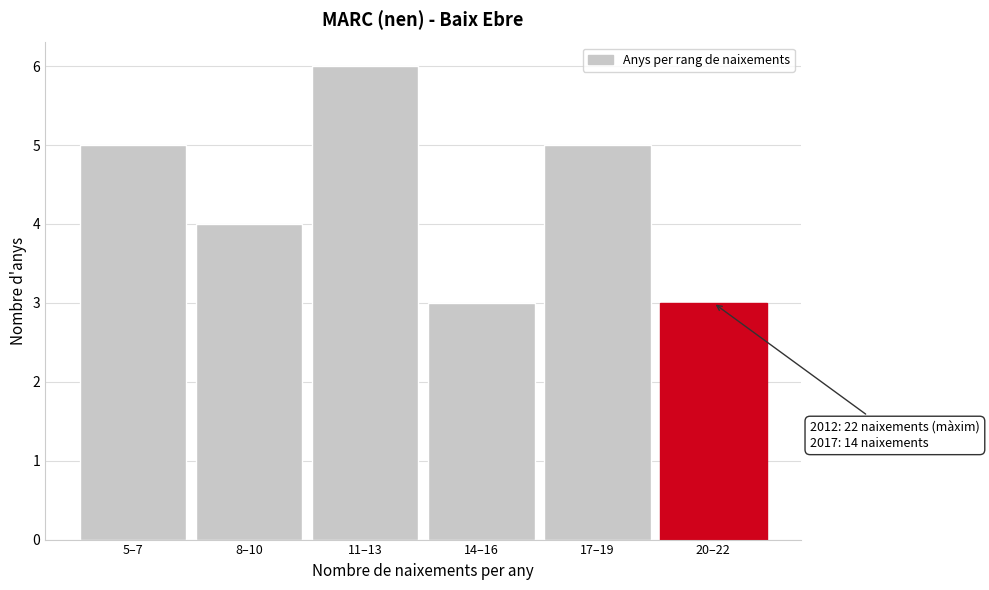

Reading left to right, transcribe all the data shown in this chart.

5	4	6	3	5	3